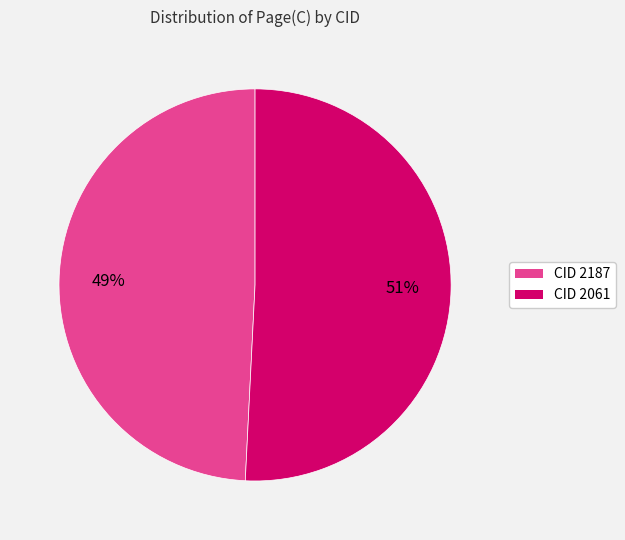

To the nearest percent, what is the average slice percentage?

50%